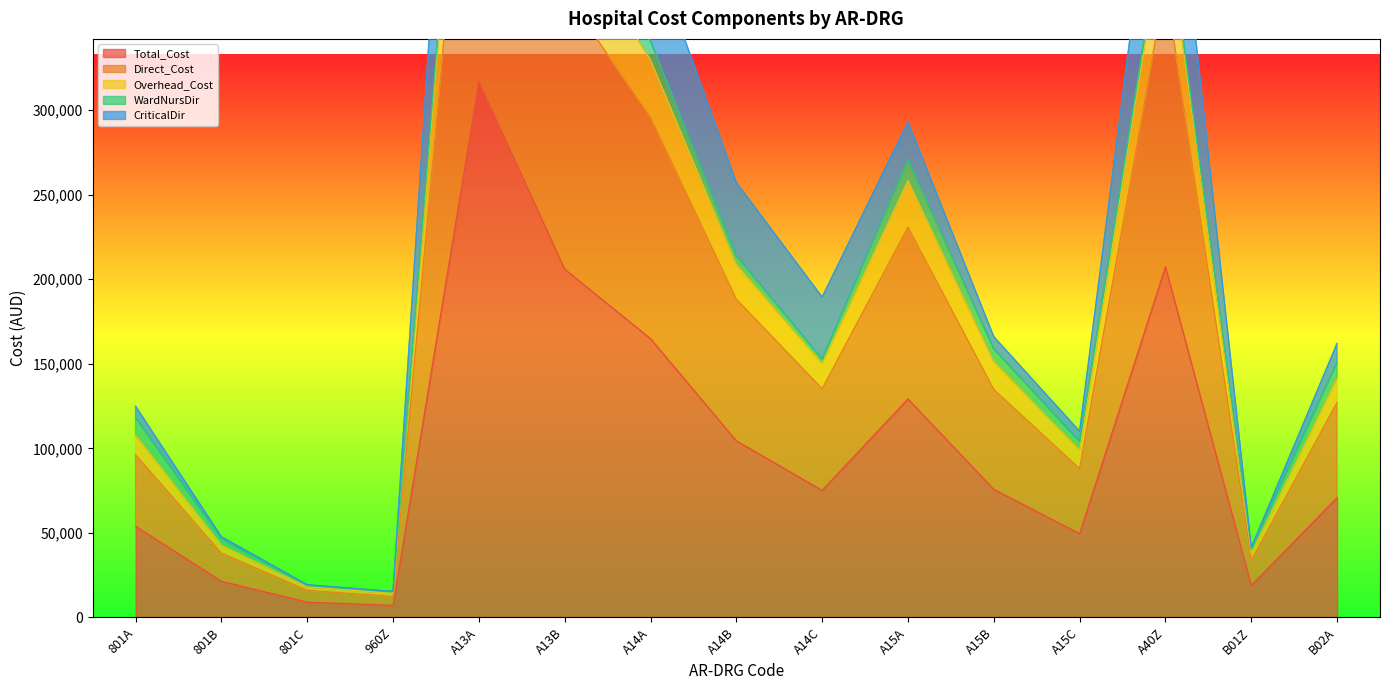

What is the maximum value for Total_Cost?

316802.0